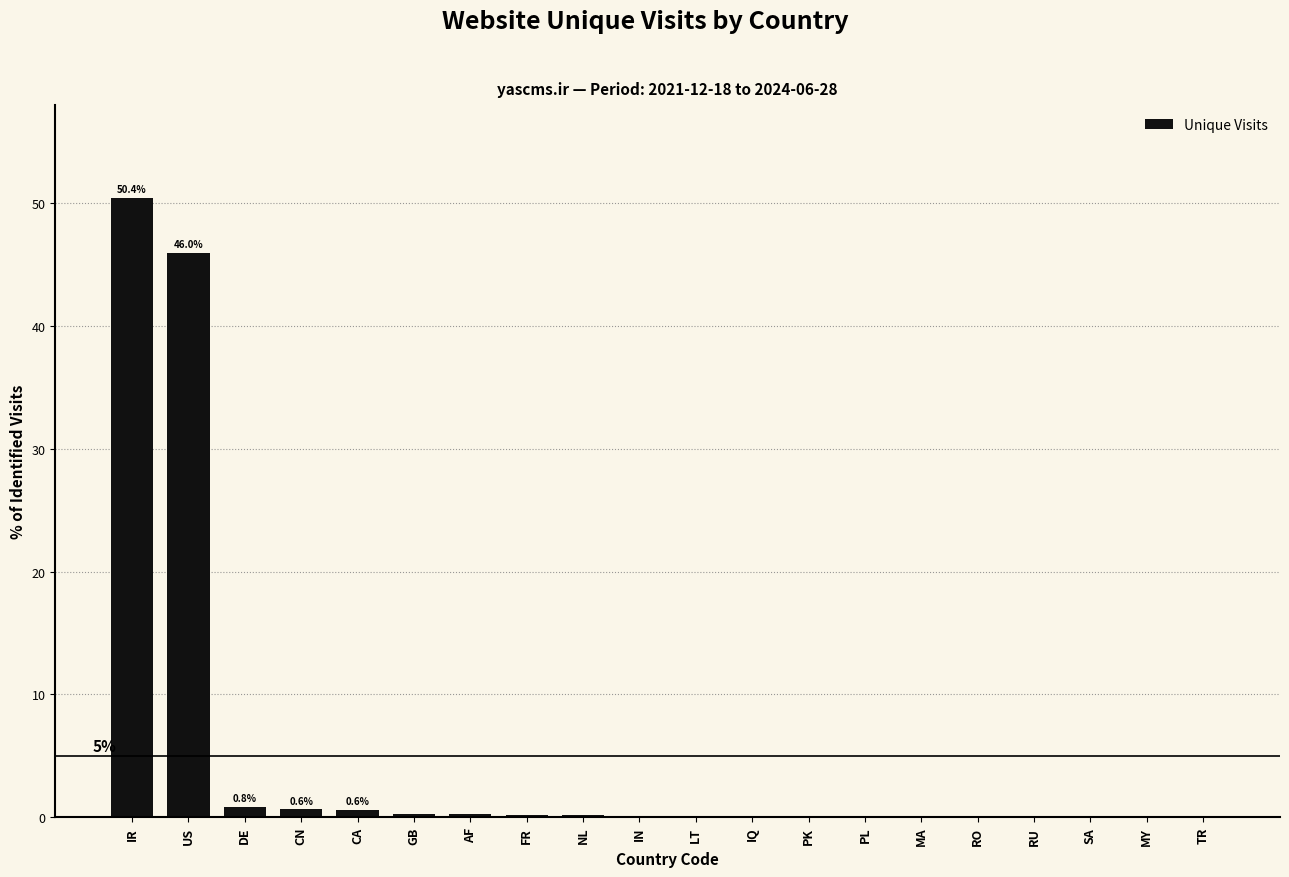

At which label is the value closest to 25?

US